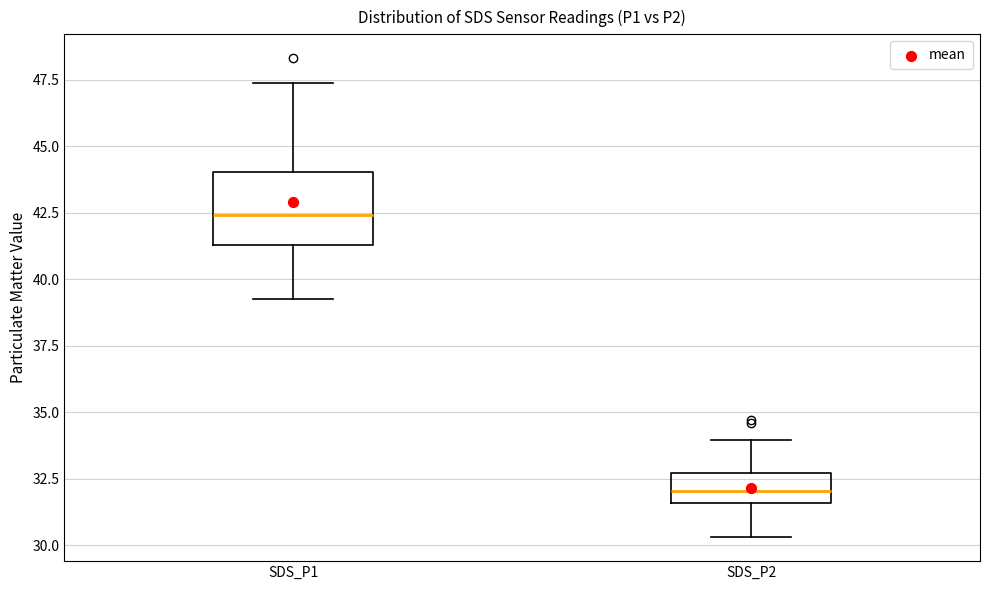

Which box's median line is the highest?

SDS_P1